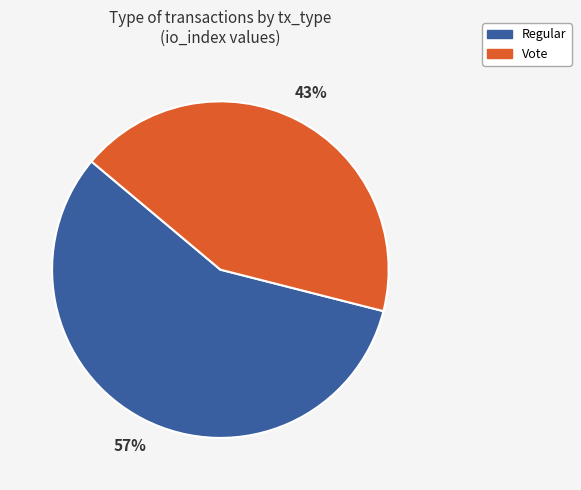

To the nearest percent, what portion does Regular represent?

57%